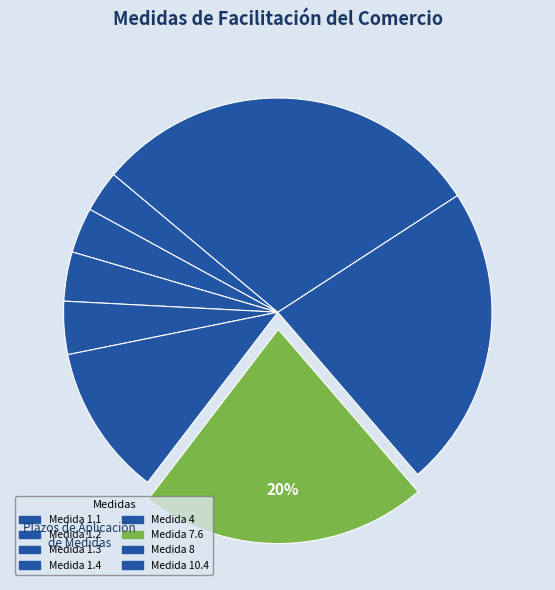

Between 1.2 and 4, which is larger?

4